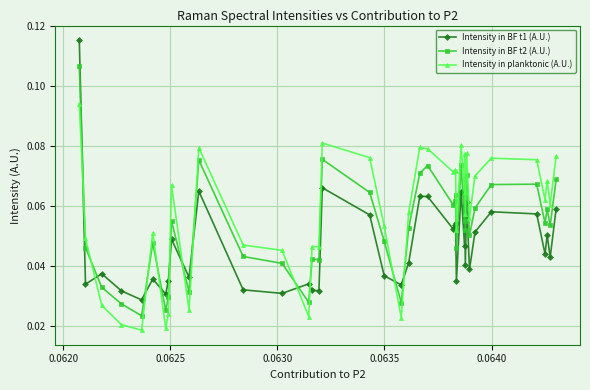

Which series has the widest spread of values?

Intensity in BF t1 (A.U.)